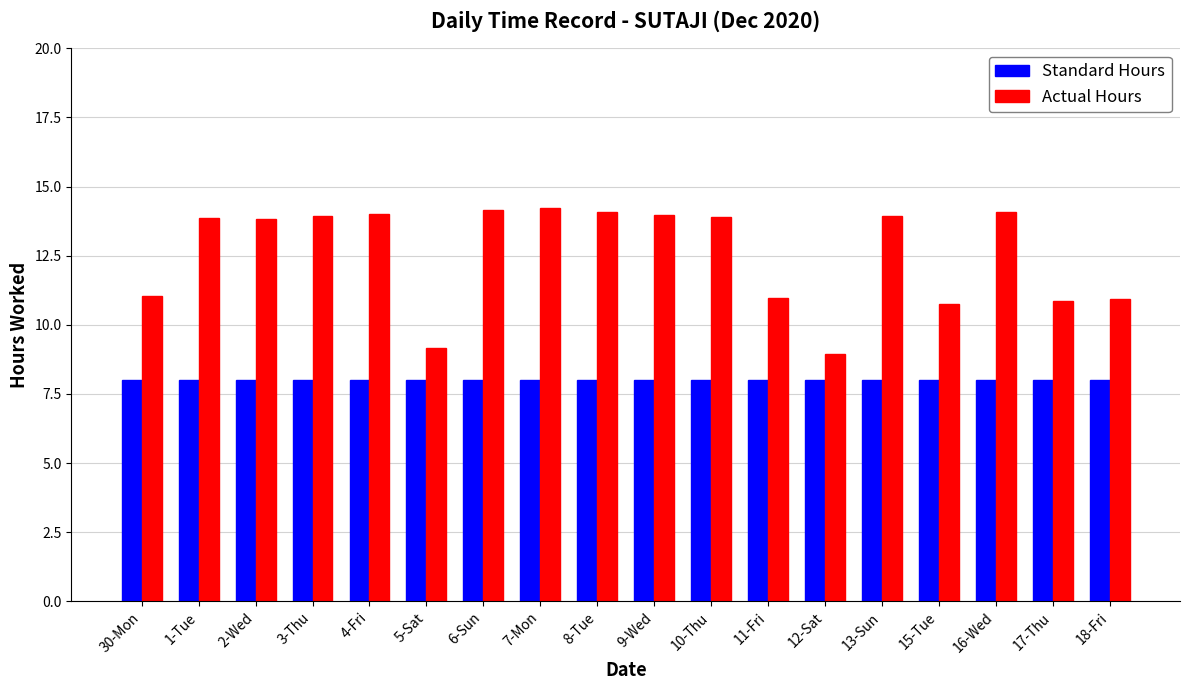

List the series in order of their overall mean, highest first.

Actual Hours, Standard Hours